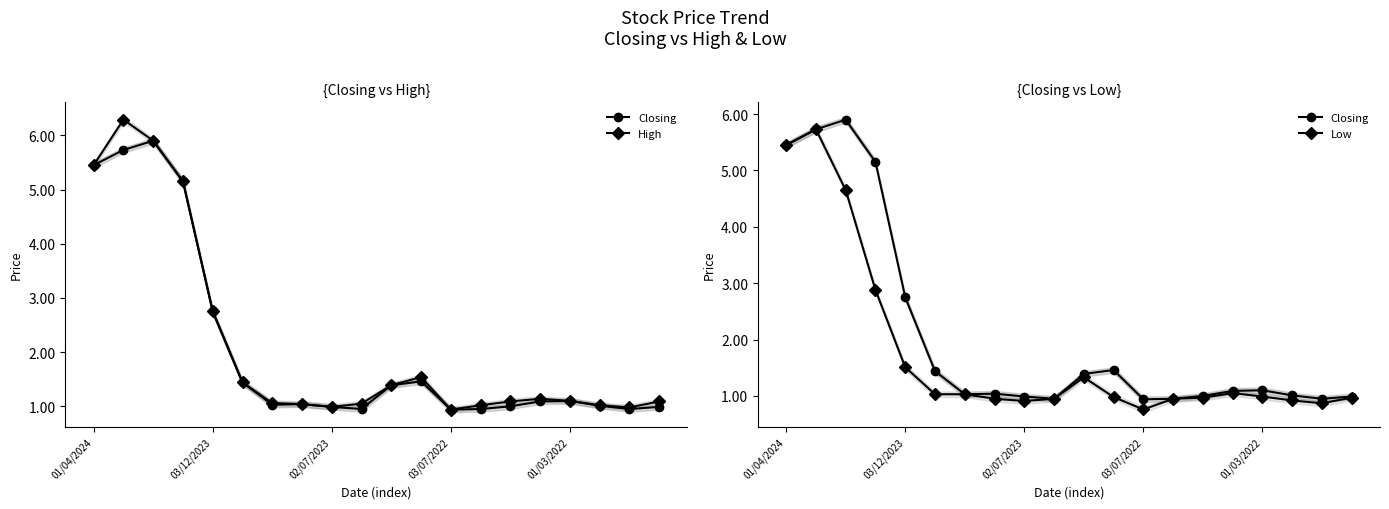

The value of Low at 14 is 1.0. True or false?

True